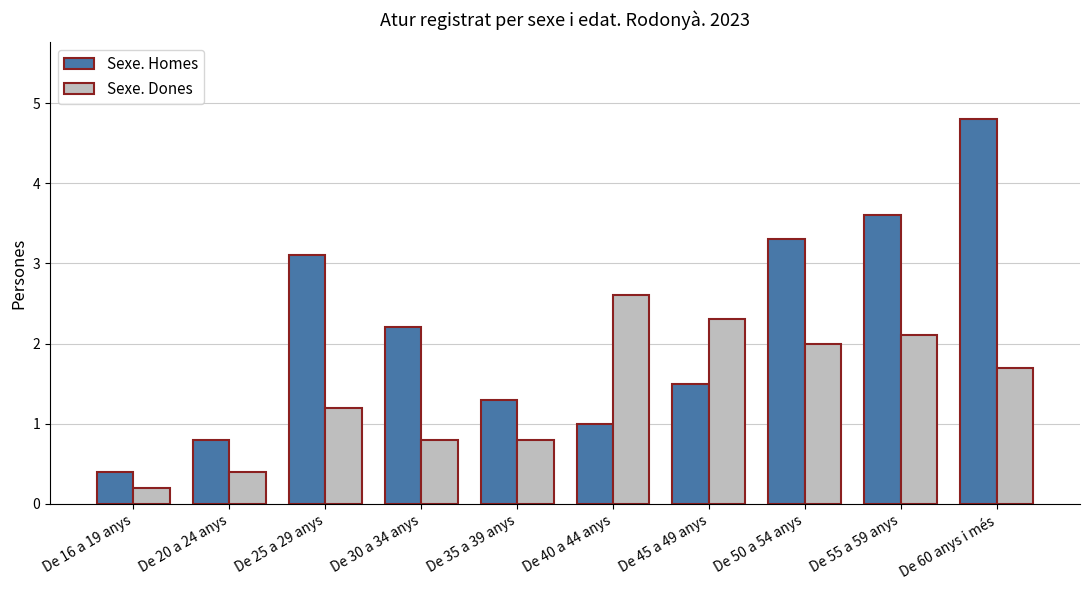

Reading left to right, what are all the values shown in this chart?

Sexe. Homes: De 16 a 19 anys=0.4	De 20 a 24 anys=0.8	De 25 a 29 anys=3.1	De 30 a 34 anys=2.2	De 35 a 39 anys=1.3	De 40 a 44 anys=1.0	De 45 a 49 anys=1.5	De 50 a 54 anys=3.3	De 55 a 59 anys=3.6	De 60 anys i més=4.8
Sexe. Dones: De 16 a 19 anys=0.2	De 20 a 24 anys=0.4	De 25 a 29 anys=1.2	De 30 a 34 anys=0.8	De 35 a 39 anys=0.8	De 40 a 44 anys=2.6	De 45 a 49 anys=2.3	De 50 a 54 anys=2.0	De 55 a 59 anys=2.1	De 60 anys i més=1.7